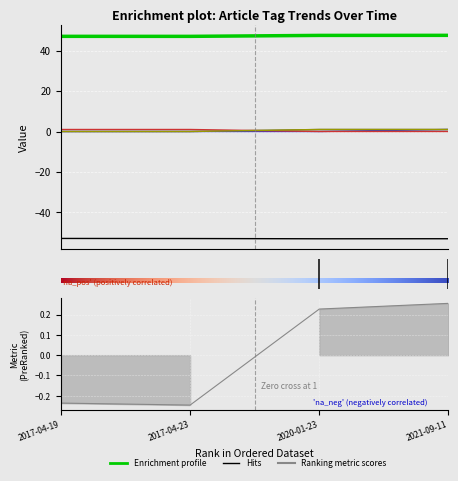

What is the label of the 1st point from the left?

2017-04-19